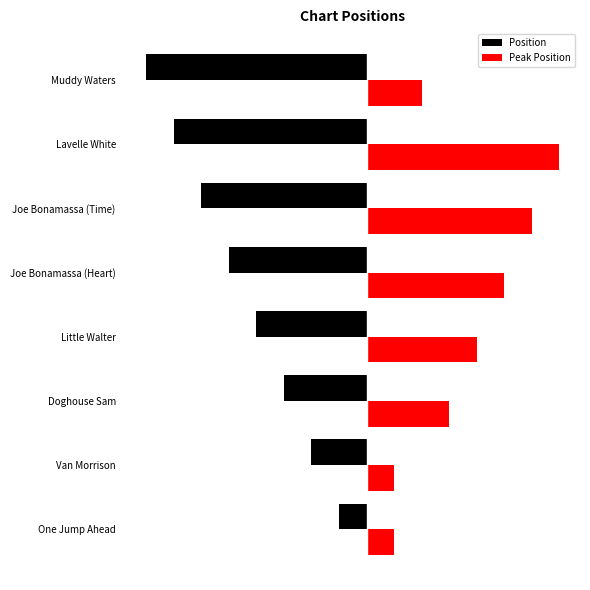

What are all the series names shown in the legend?

Position, Peak Position